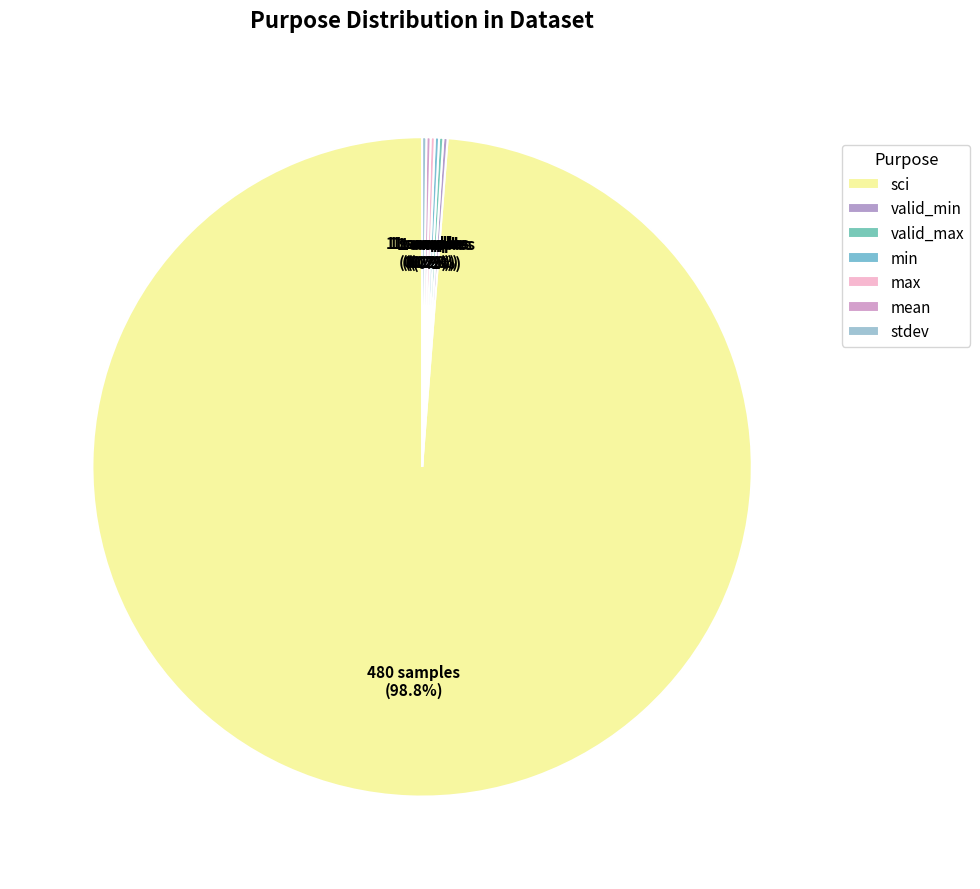

Which category has the biggest portion of the pie?

sci